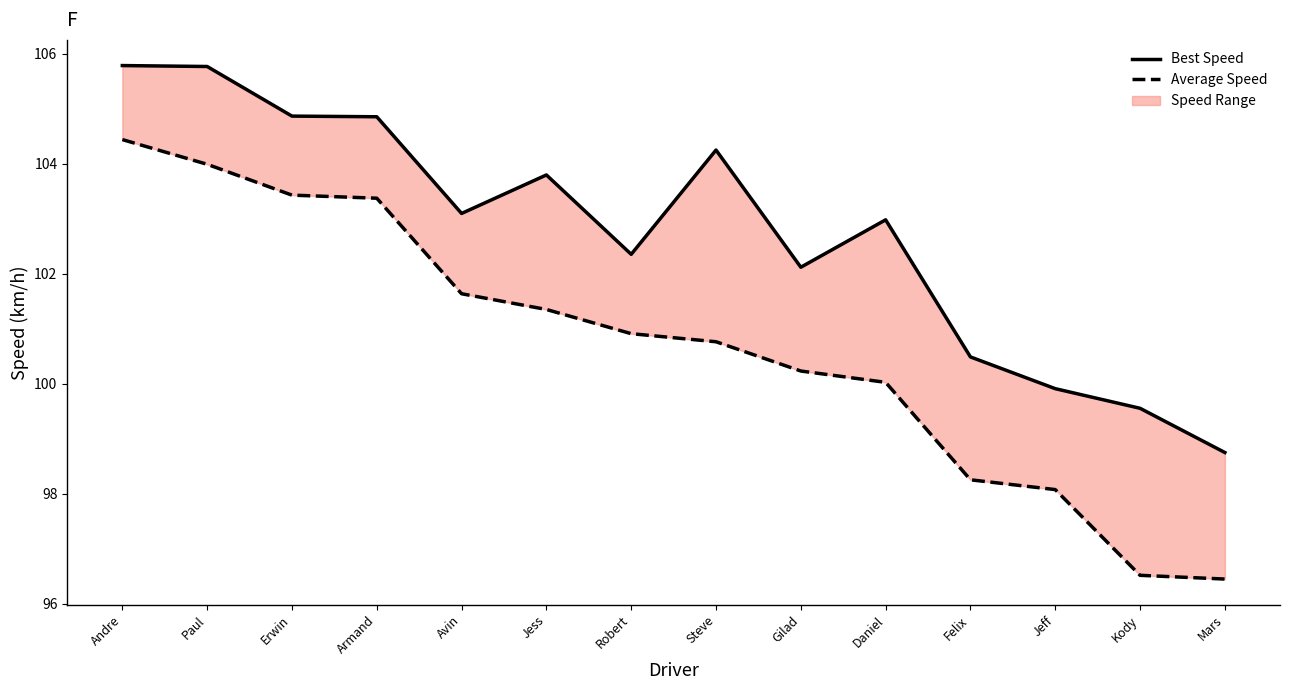

Rank the series by their maximum value, from highest to lowest.

Best Speed, Average Speed